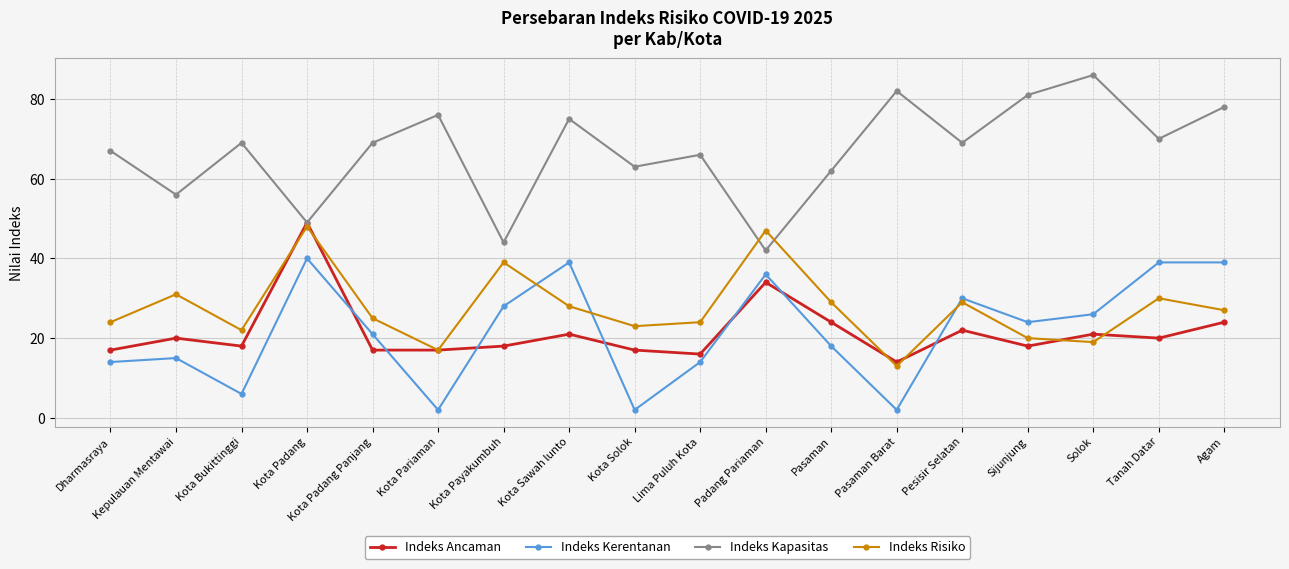

True or false: Indeks Kapasitas has a value of 123 at Tanah Datar.

False